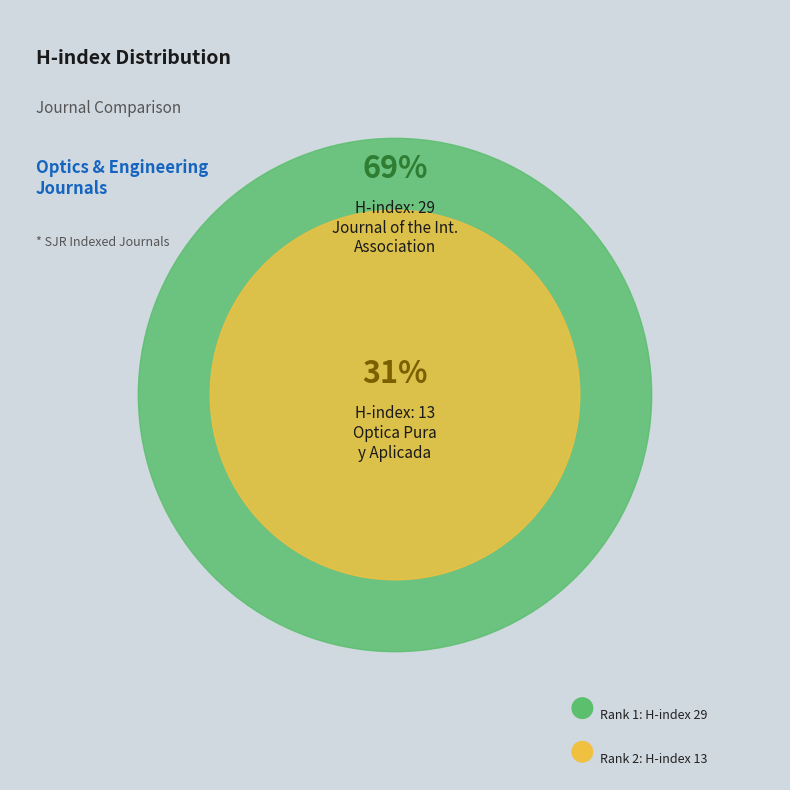

Between Journal of the International Association (Rank 1) and Optica Pura y Aplicada (Rank 2), which is larger?

Journal of the International Association (Rank 1)